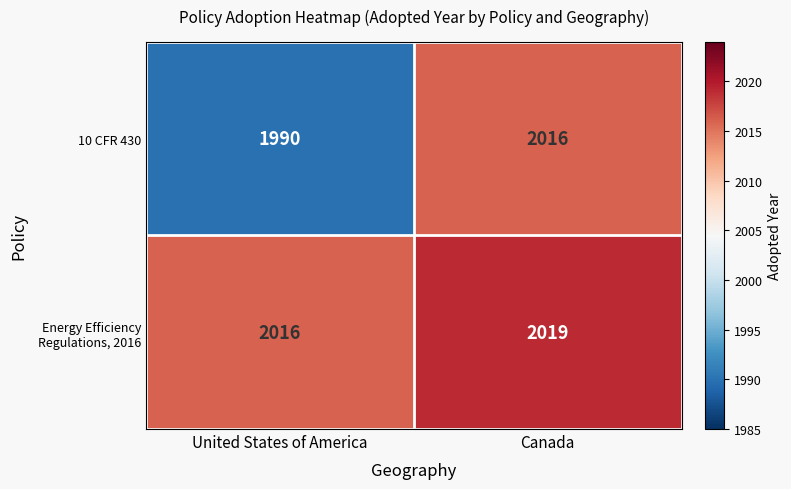

Which series has the widest spread of values?

10 CFR 430